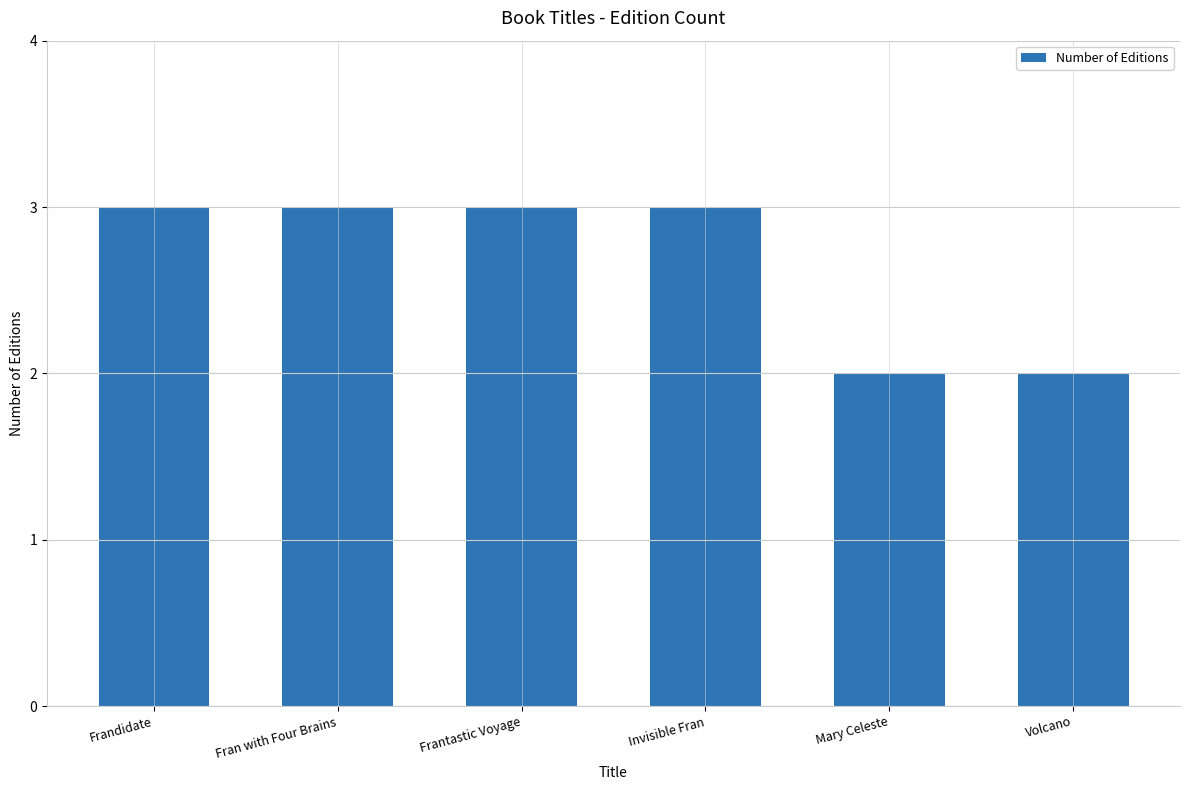

What value does the data have at Frantastic Voyage?

3